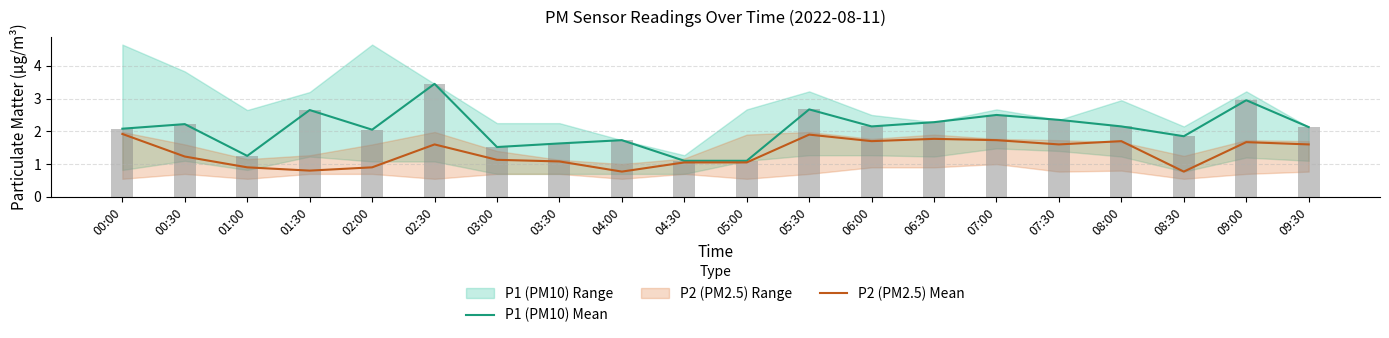

Does the chart contain stacked bars?

No